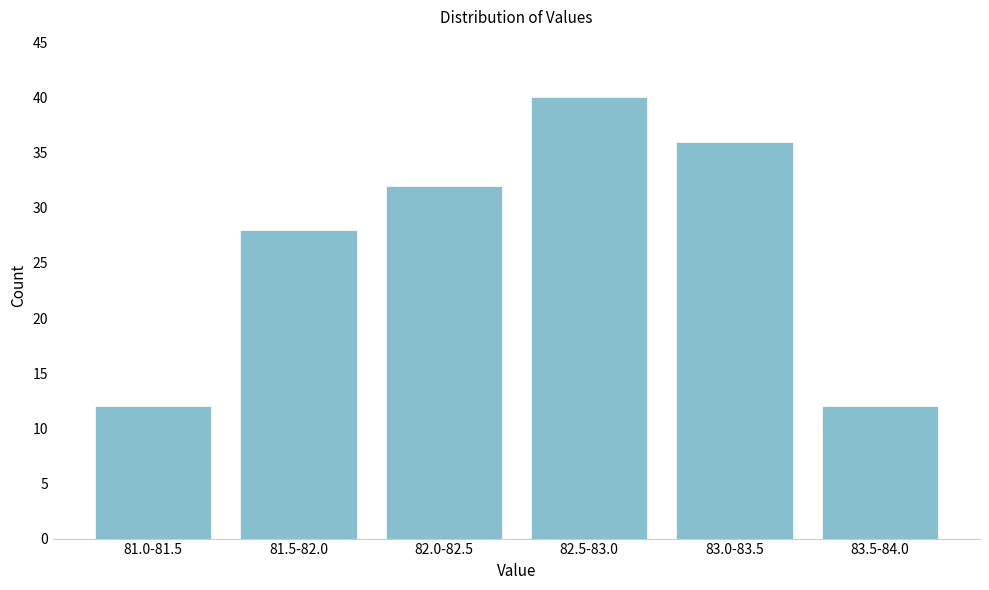

Reading left to right, what are all the values shown in this chart?

81.0-81.5=12	81.5-82.0=28	82.0-82.5=32	82.5-83.0=40	83.0-83.5=36	83.5-84.0=12